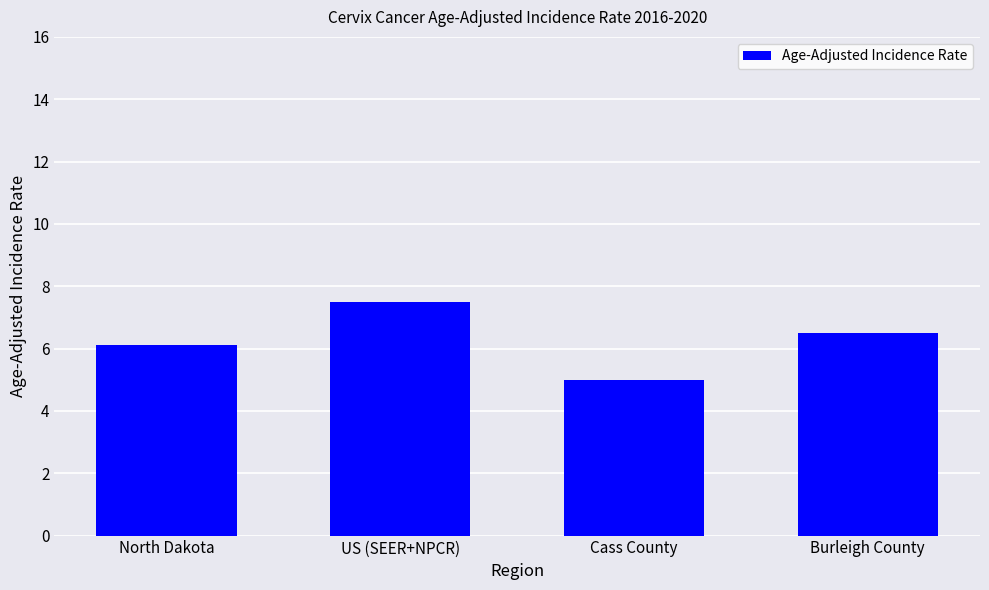

Rank the categories by value from highest to lowest.

US (SEER+NPCR), Burleigh County, North Dakota, Cass County